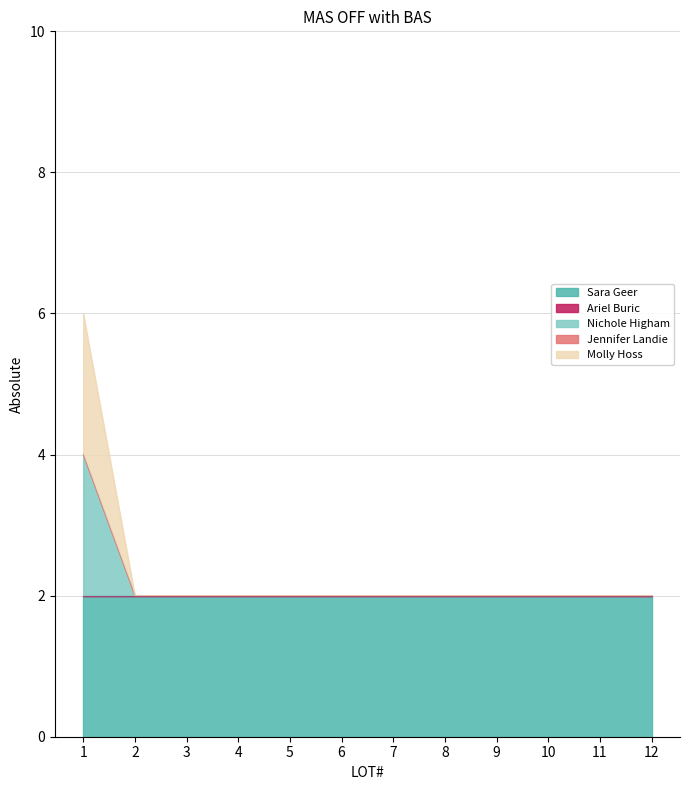

What is the maximum value for Molly Hoss?

2